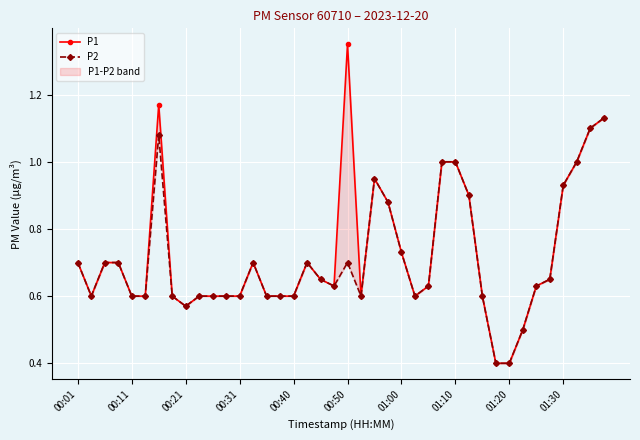

What is the total value across all series at 00:01?

1.4